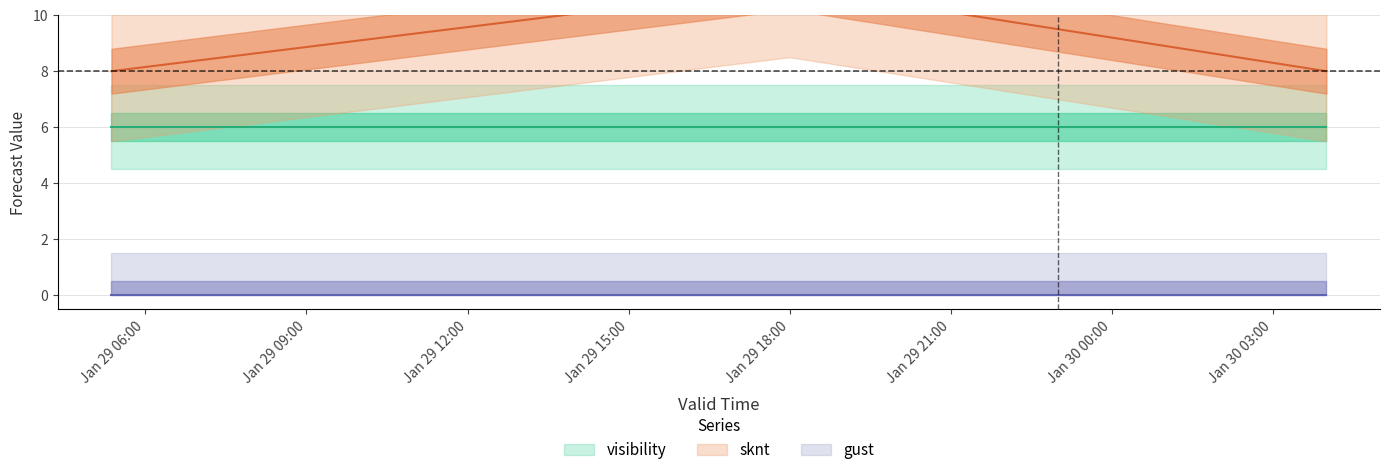

How many categories are shown in the chart?

3